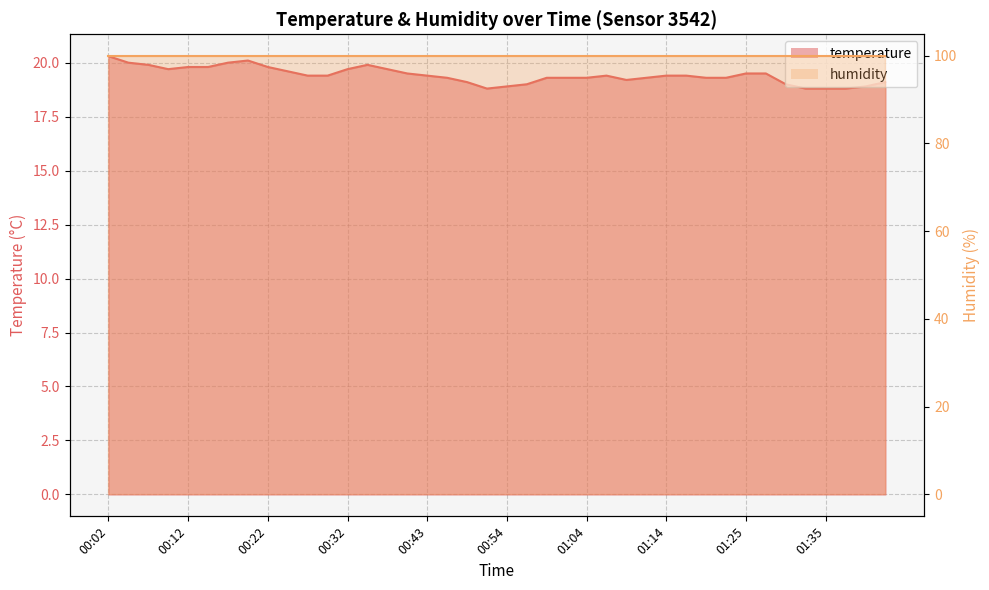

Does the chart display data point markers on the line(s)?

No